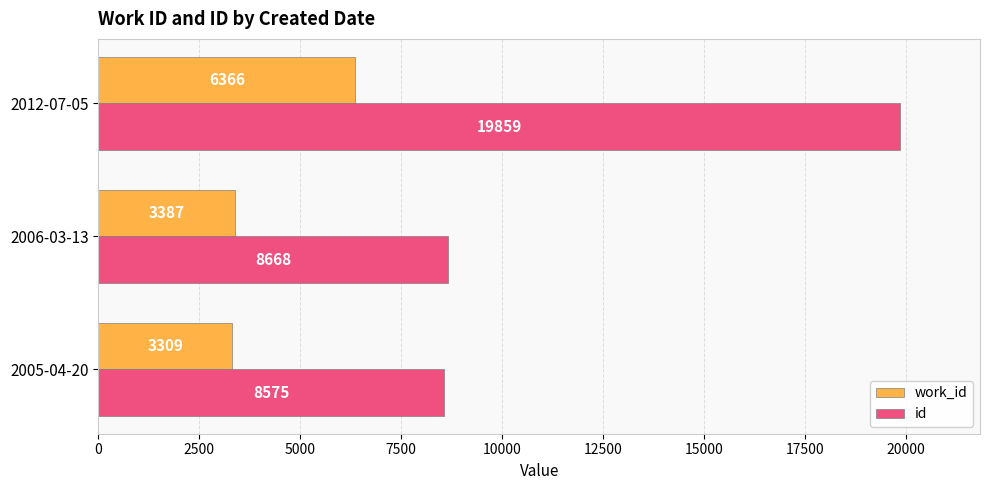

The value of work_id at 2005-04-20 is 1850. True or false?

False